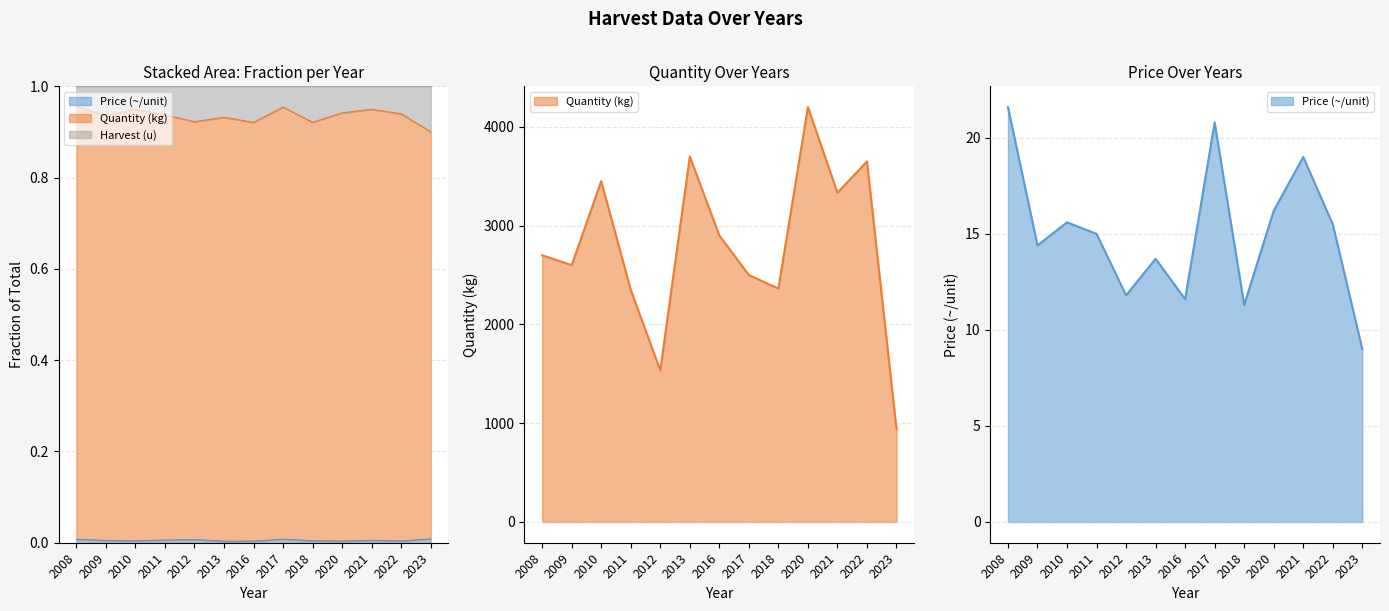

True or false: Price (~/unit) and Quantity (kg) intersect in this chart.

False